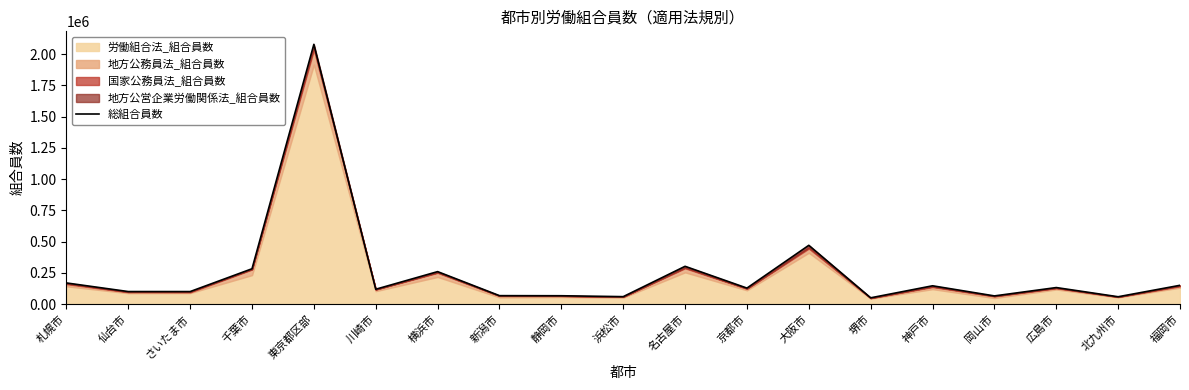

Rank the categories by value from highest to lowest.

東京都区部, 大阪市, 名古屋市, 千葉市, 横浜市, 札幌市, 福岡市, 神戸市, 広島市, 京都市, 川崎市, 仙台市, さいたま市, 新潟市, 静岡市, 岡山市, 浜松市, 北九州市, 堺市